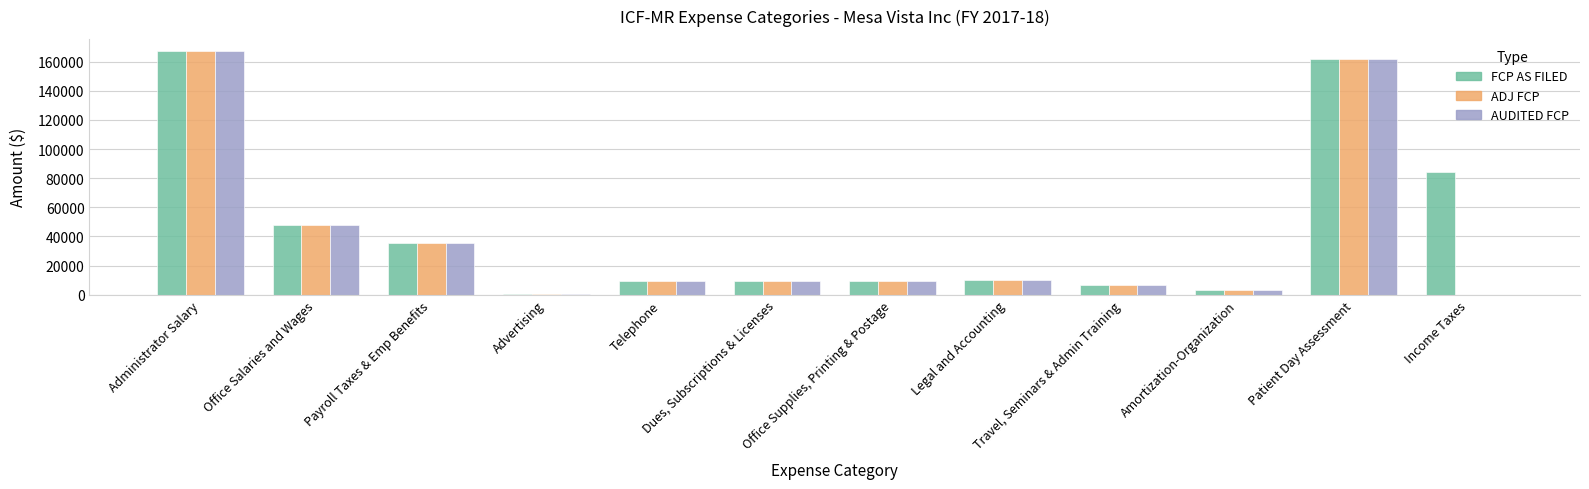

How many distinct data groups are displayed?

3